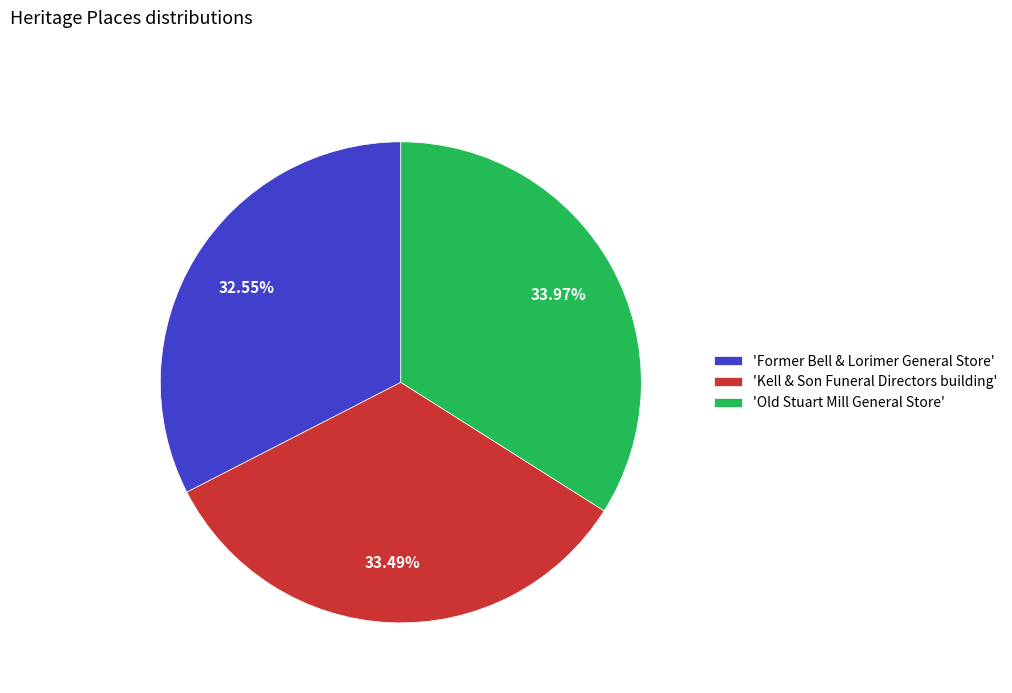

To the nearest percent, what is the average slice percentage?

33%